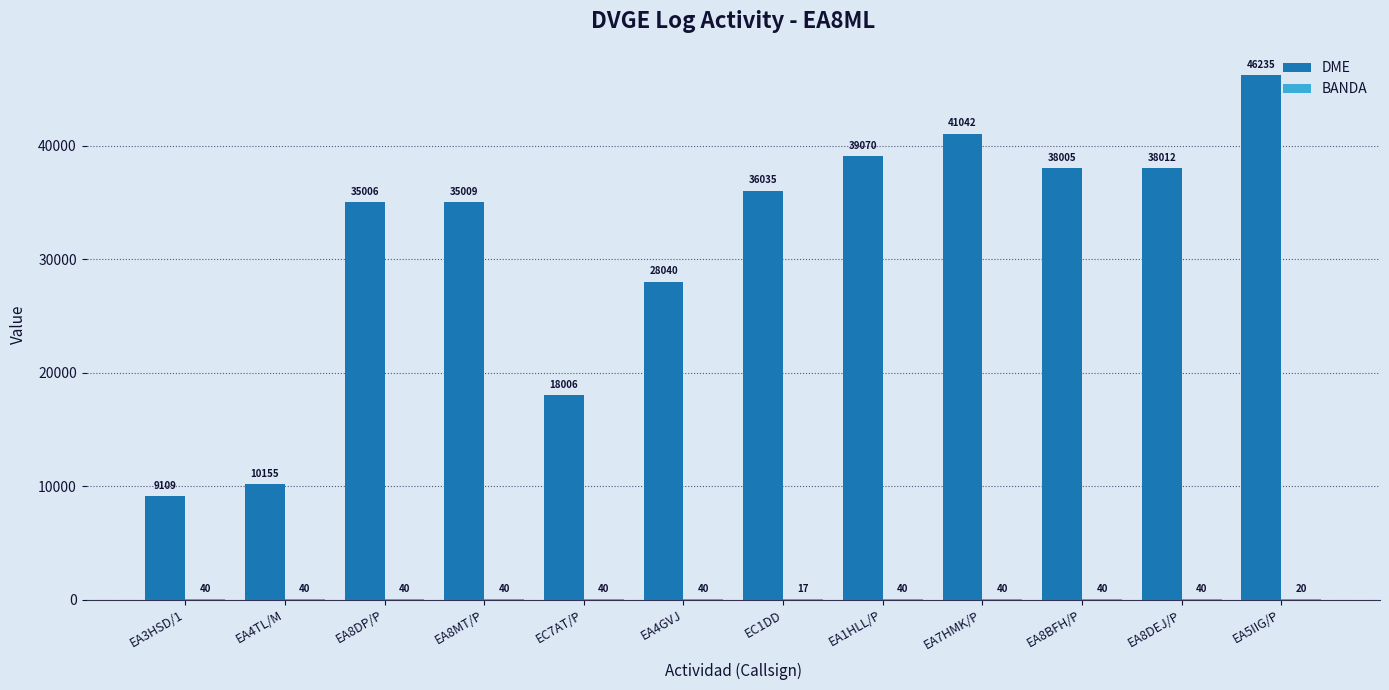

Which category has the highest value across all series?

EA5IIG/P